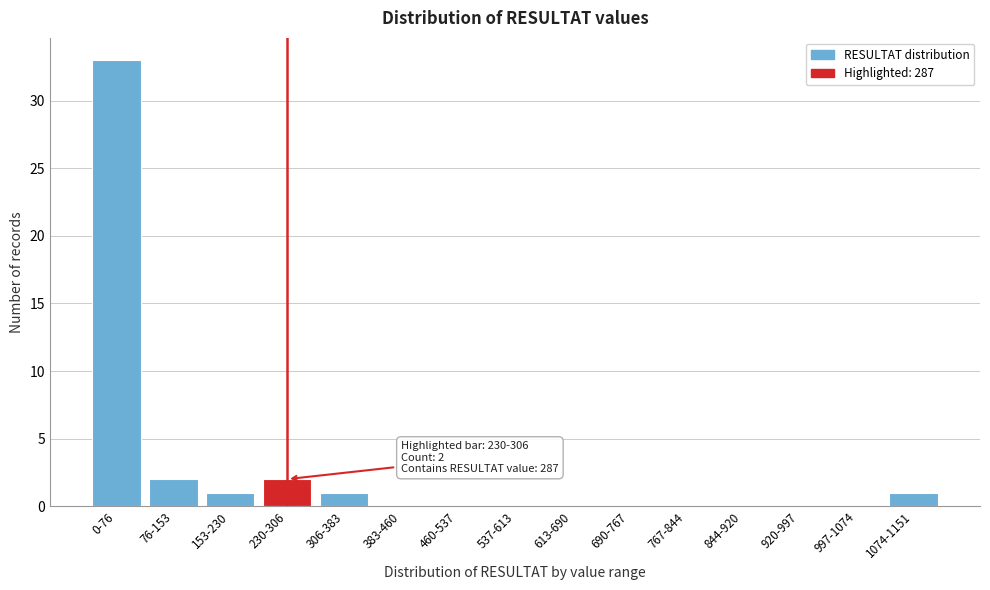

Reading left to right, extract all data points from this chart.

0-76=33	76-153=2	153-230=1	230-306=2	306-383=1	383-460=0	460-537=0	537-613=0	613-690=0	690-767=0	767-844=0	844-920=0	920-997=0	997-1074=0	1074-1151=1